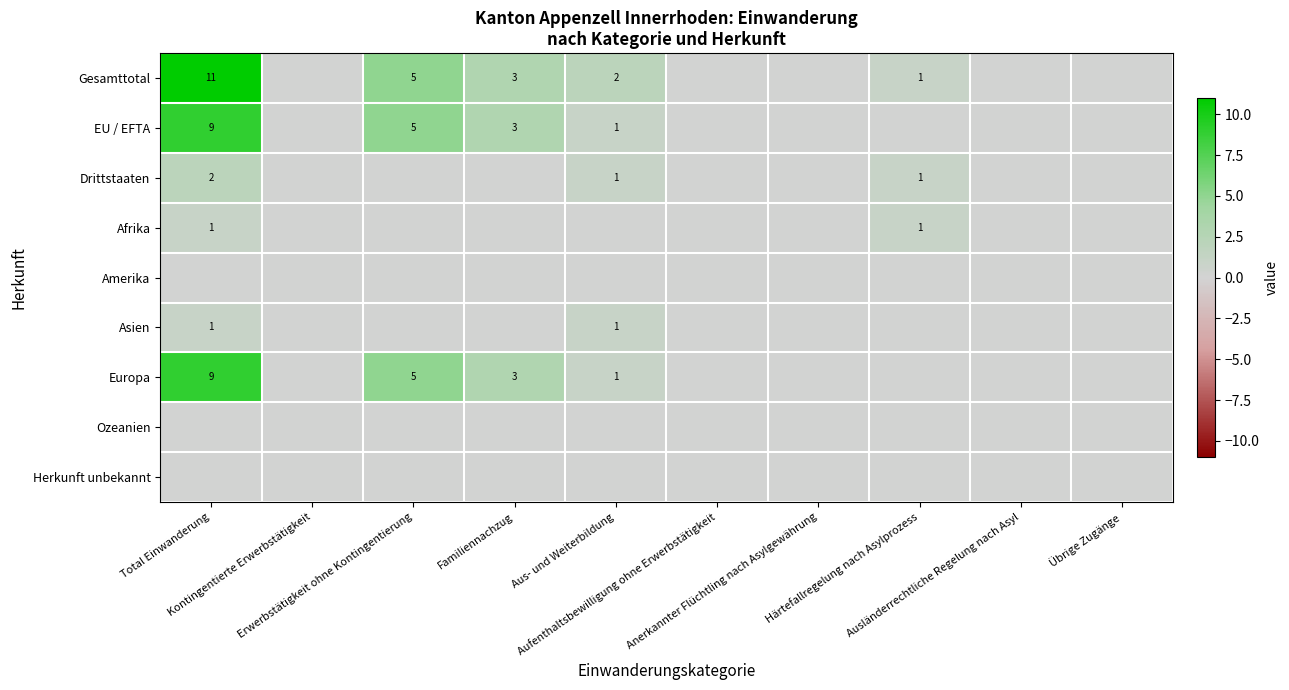

List the series in order of their peak value, lowest first.

Amerika, Ozeanien, Herkunft unbekannt, Afrika, Asien, Drittstaaten, EU / EFTA, Europa, Gesamttotal